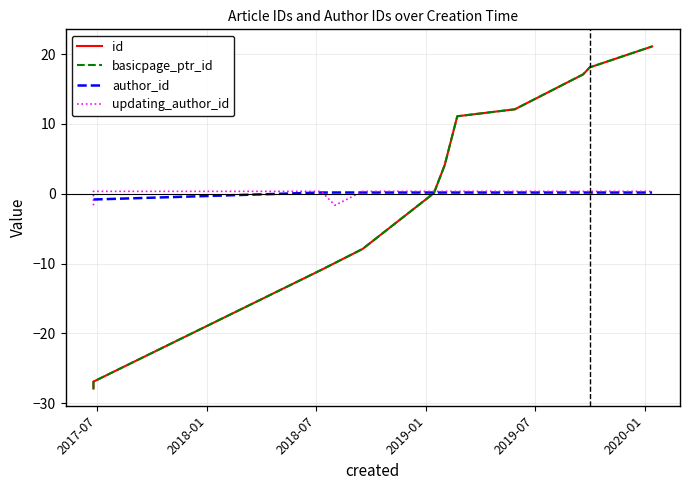

What is the label of the 4th point from the left?

2019-01